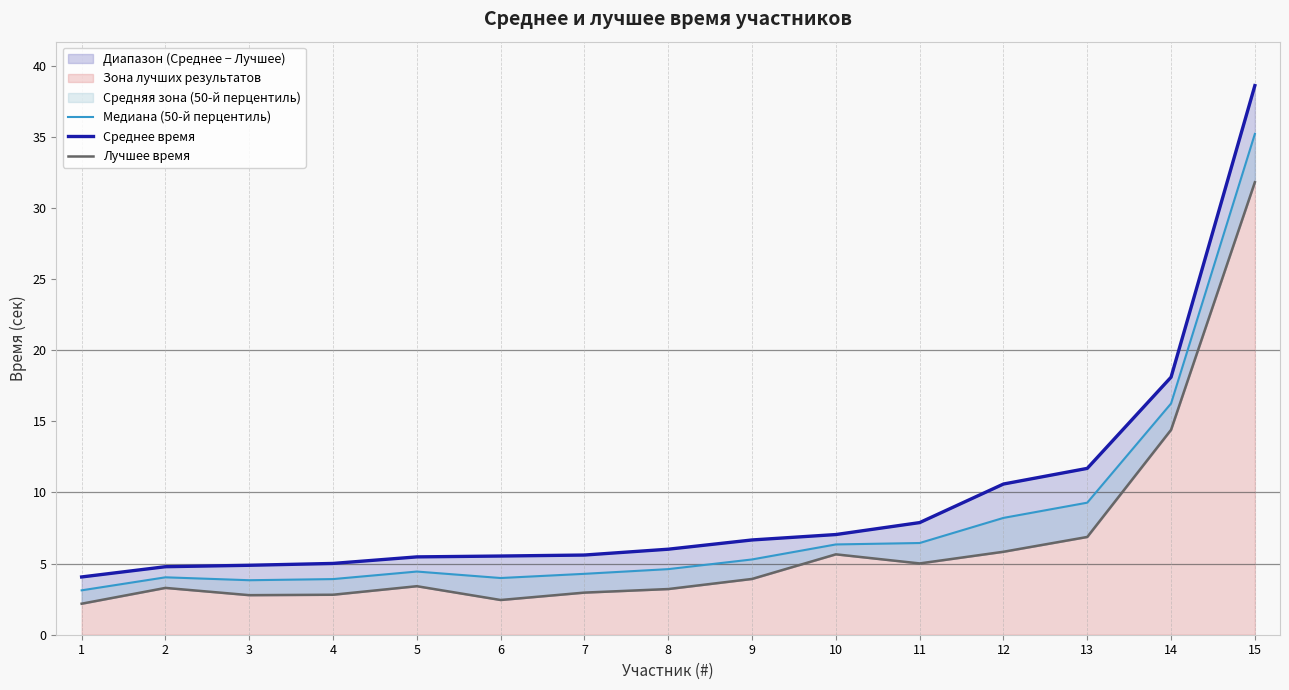

What is the sum of the Лучшее время values at 13 and 7?

9.8